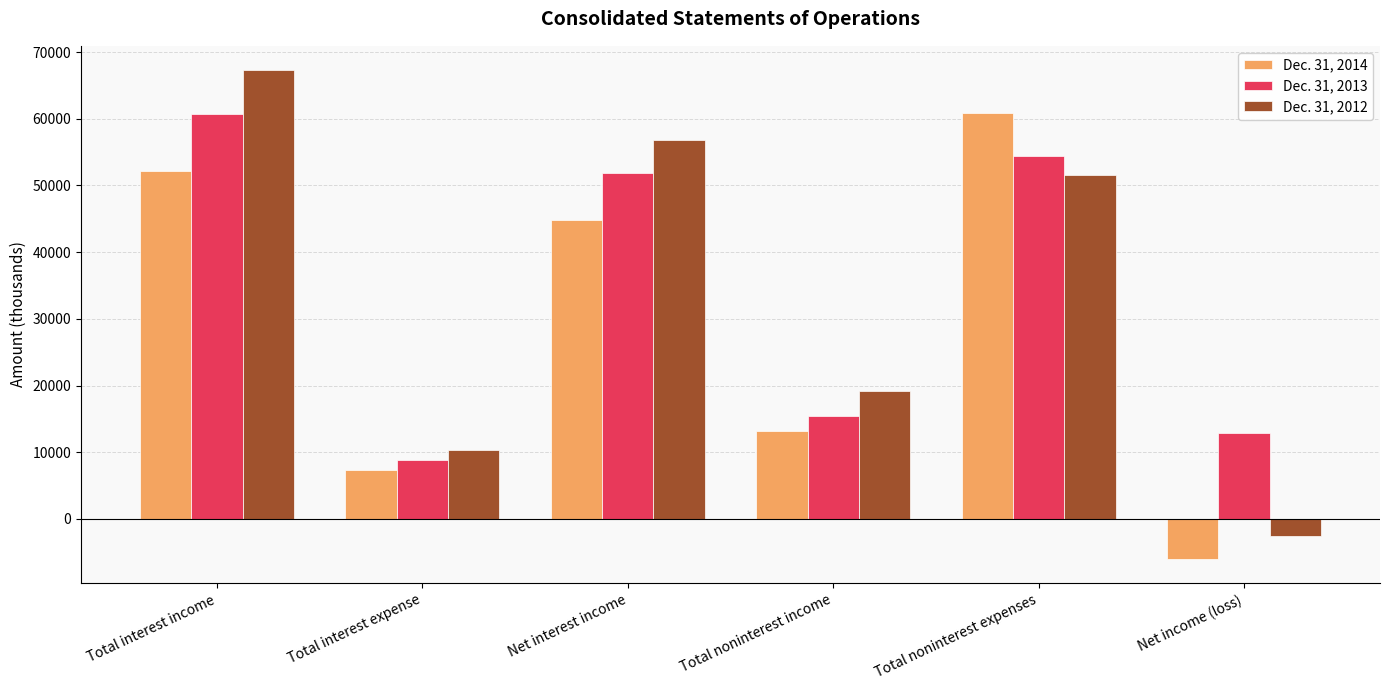

The value of Dec. 31, 2012 at Total interest income is 67274. True or false?

True